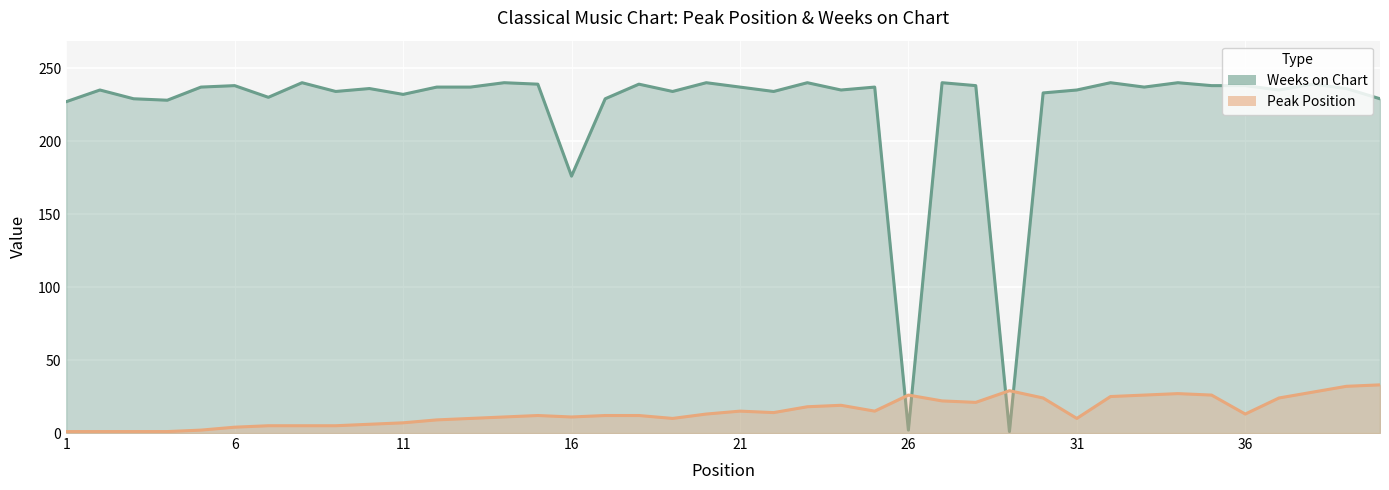

What is the spread (max minus min) of values at 36?

225